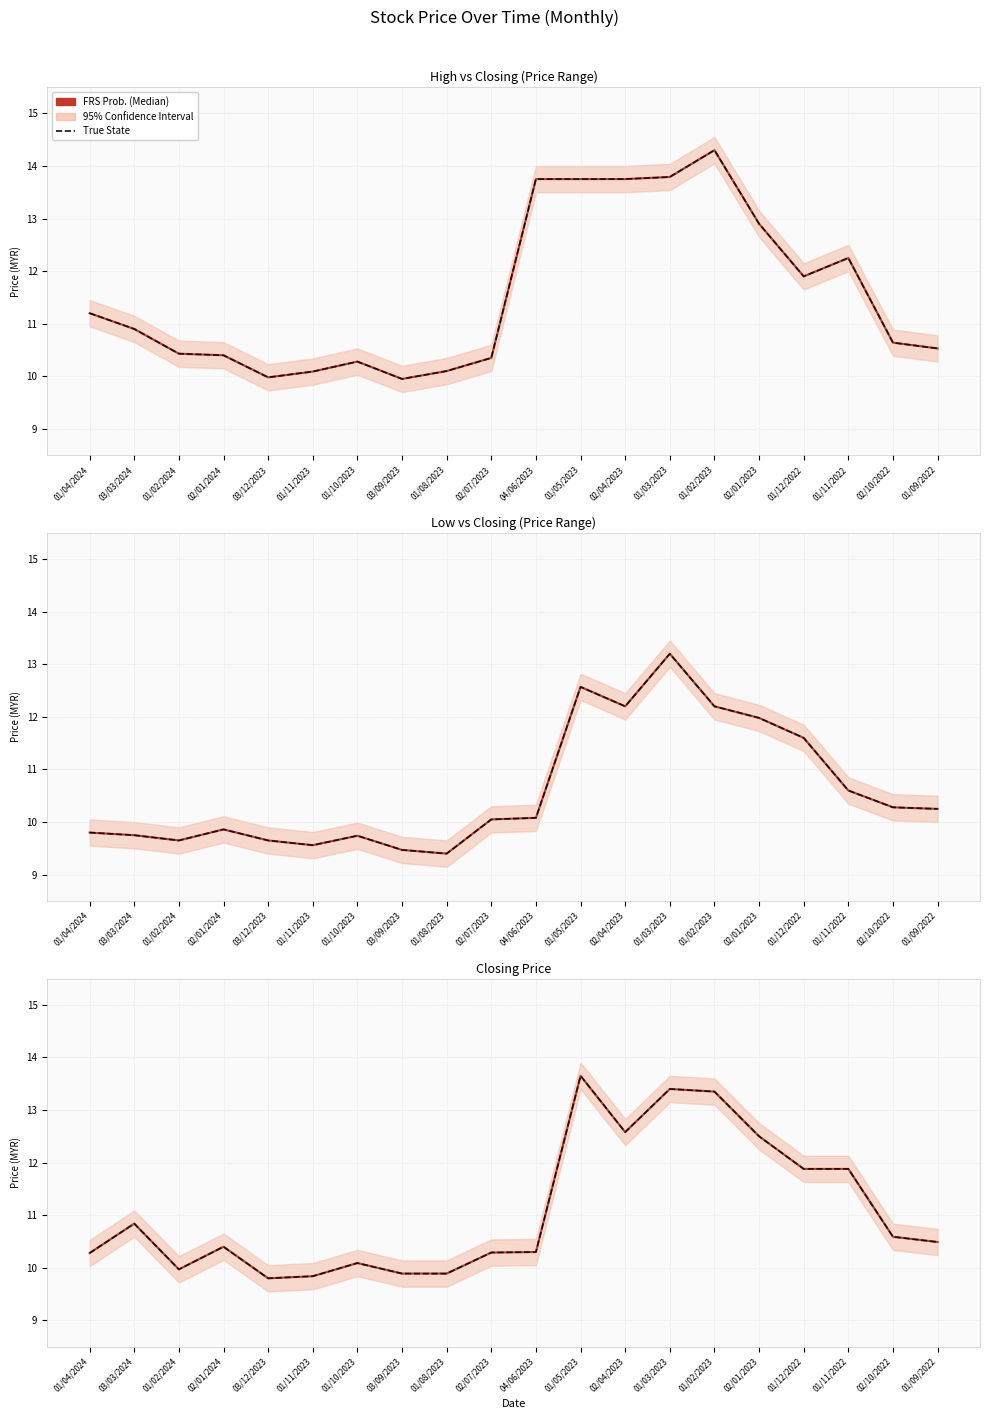

How many values in the FRS Prob. (Median) series are below 10?

5